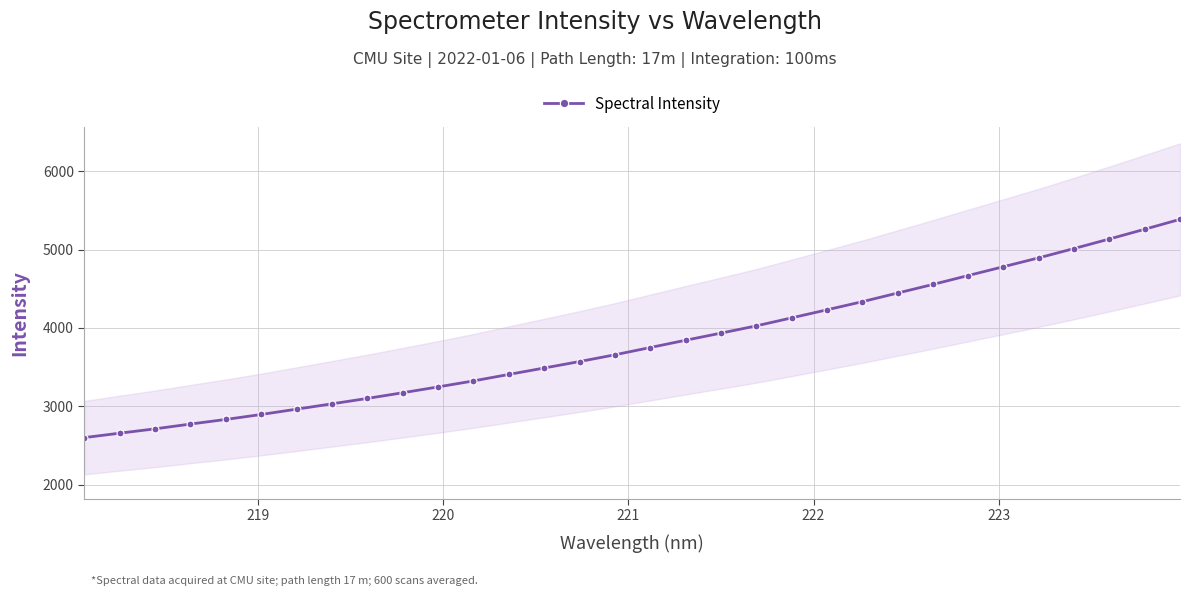

What is the highest value of the Spectral Intensity series?

5385.3